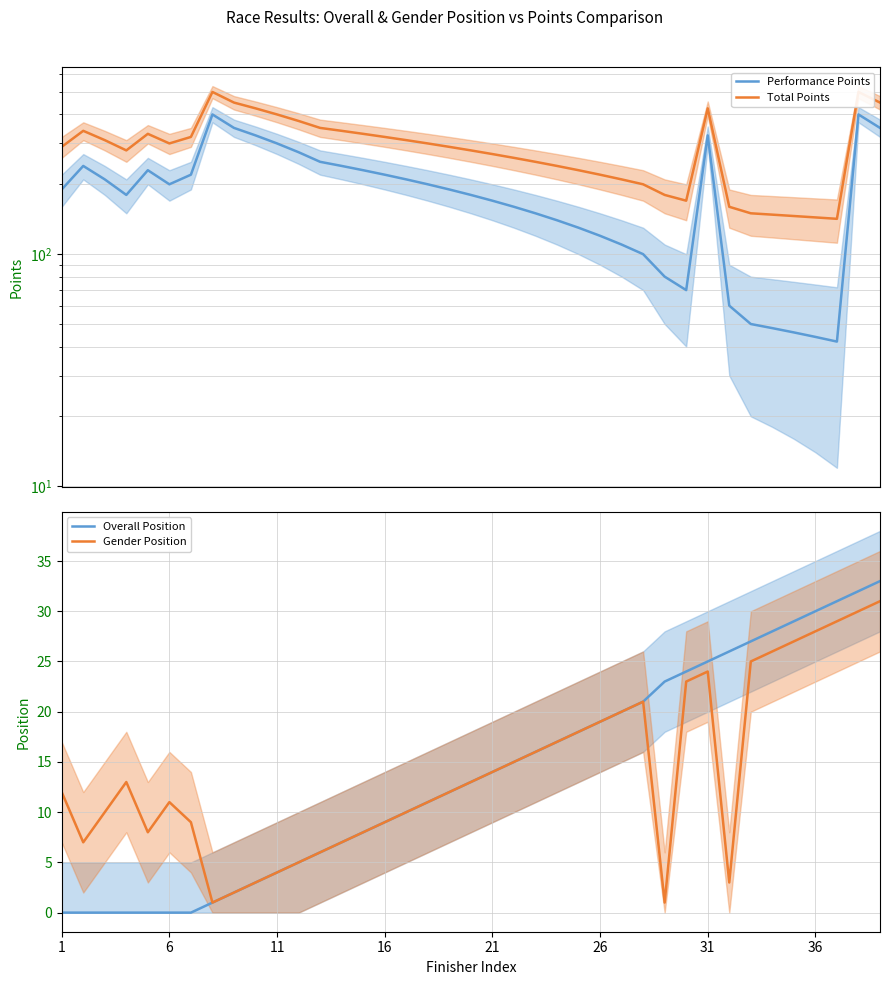

What is the highest value of the Gender Position series?

31